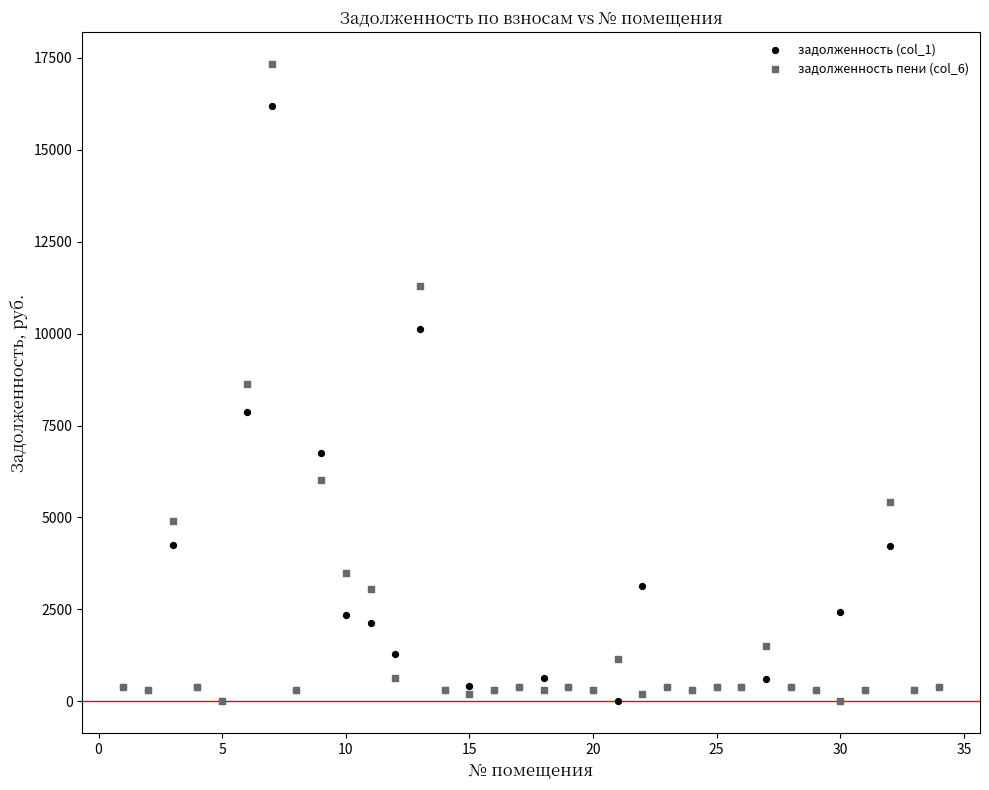

What are all the series names shown in the legend?

задолженность (col_1), задолженность пени (col_6)